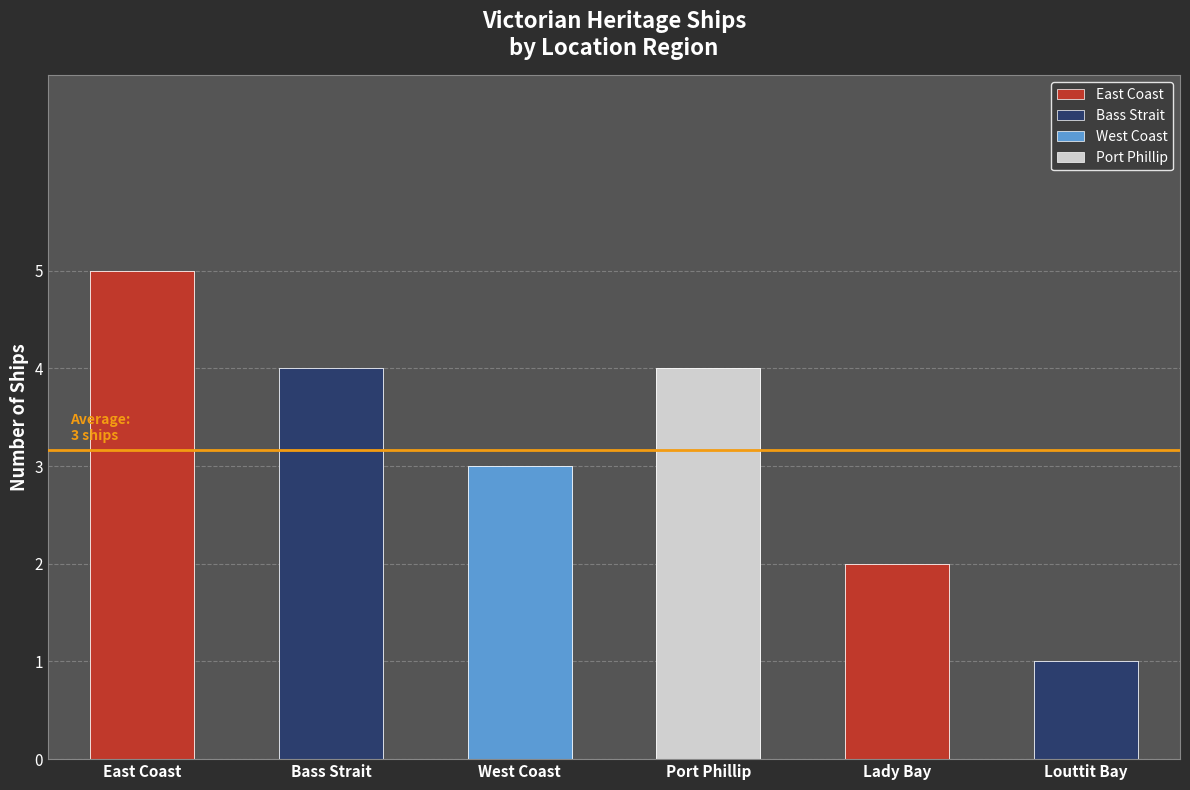

Which series has the largest range (max minus min)?

East Coast